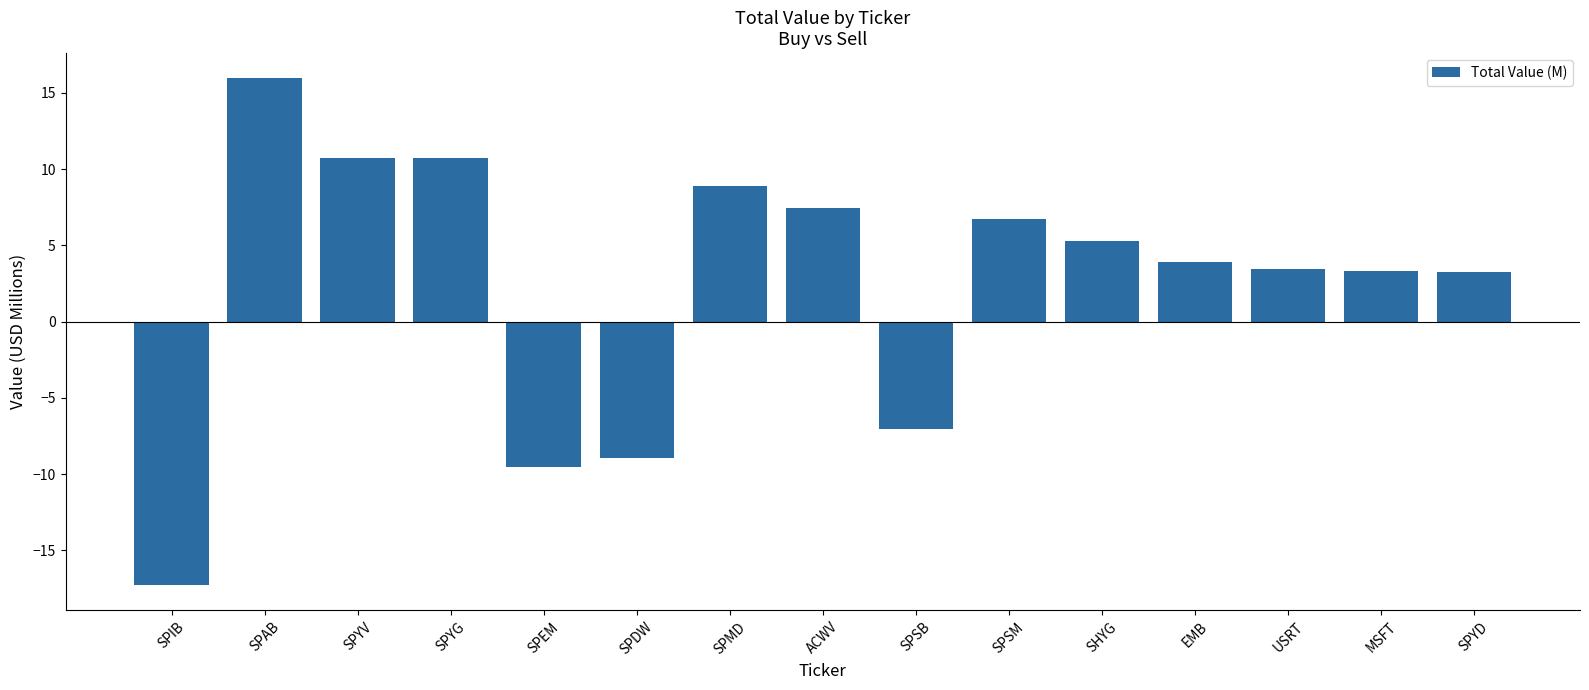

What is the change in value from SPEM to SPYD?

+12.8